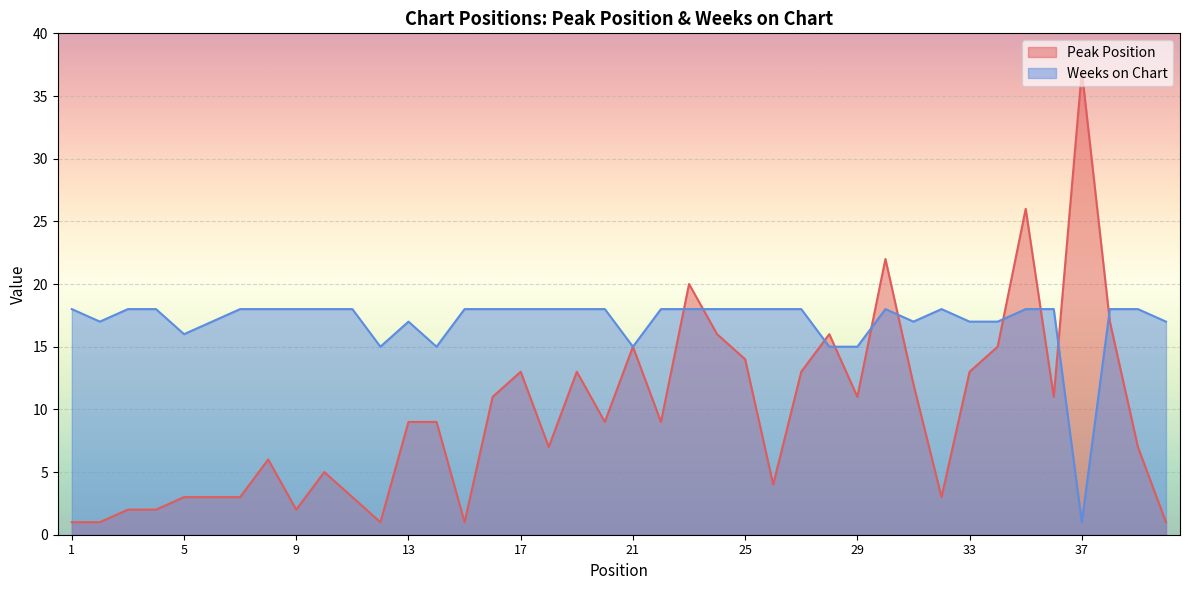

At how many categories does at least one series exceed 18?

4